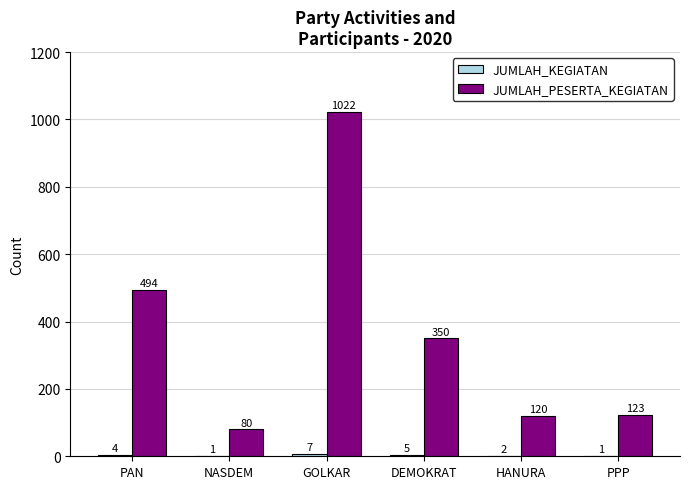

What is the maximum value for JUMLAH_PESERTA_KEGIATAN?

1022